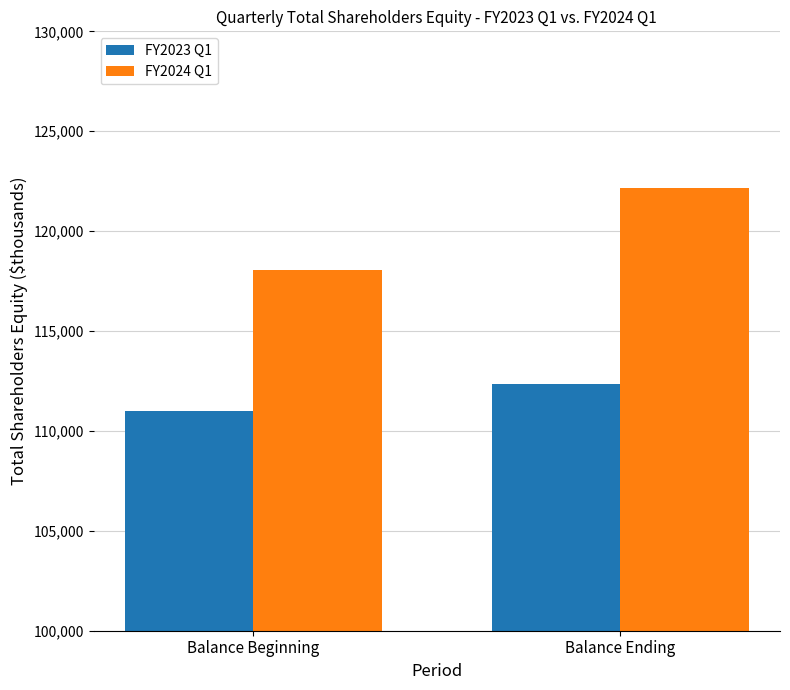

What is the label of the 1st bar from the left?

Balance Beginning